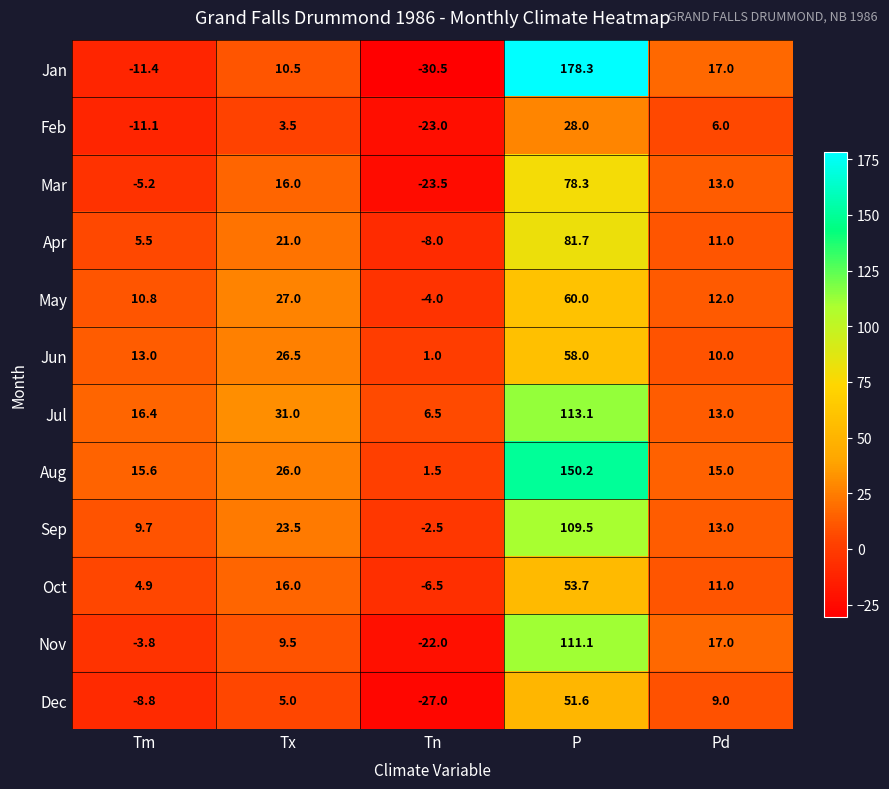

How many series are shown in this chart?

12